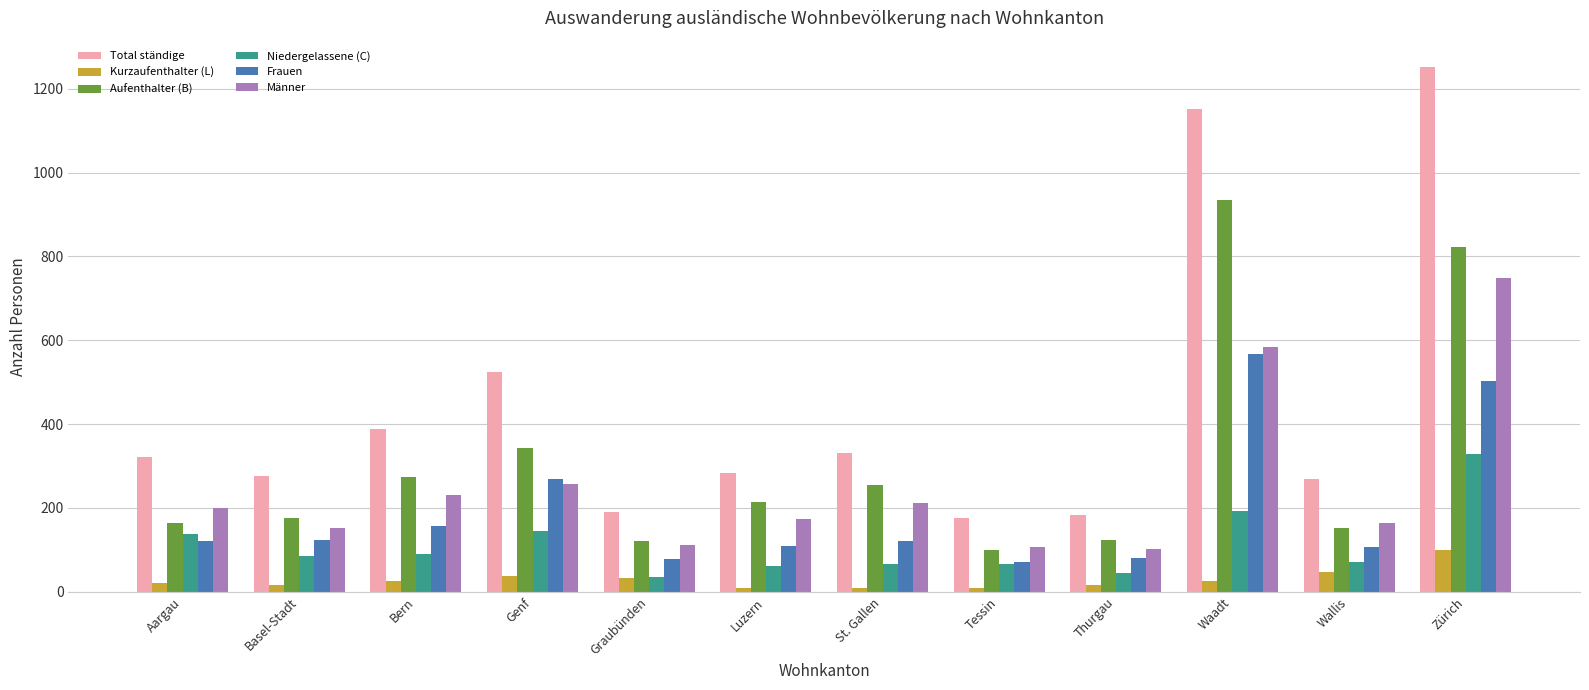

Is the value of Männer at Thurgau greater than the value of Frauen at Bern?

No